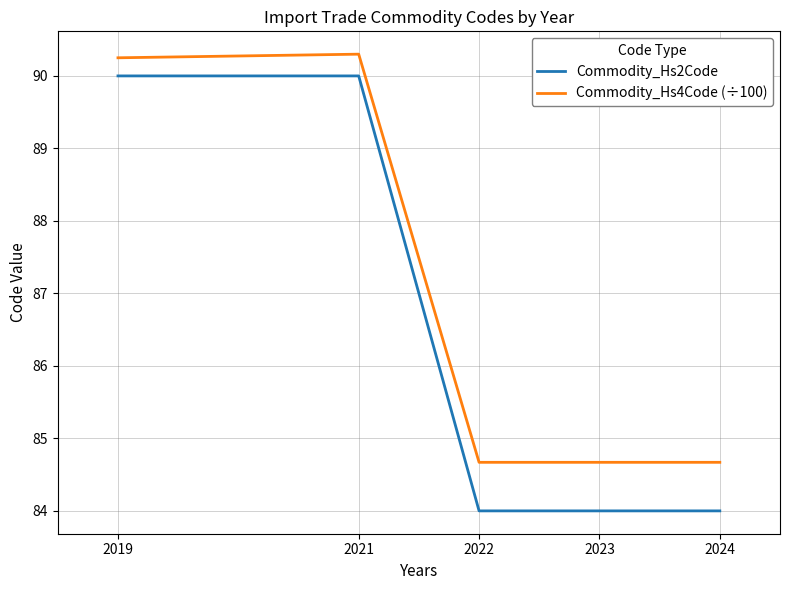

What is the smallest value displayed?

84.0